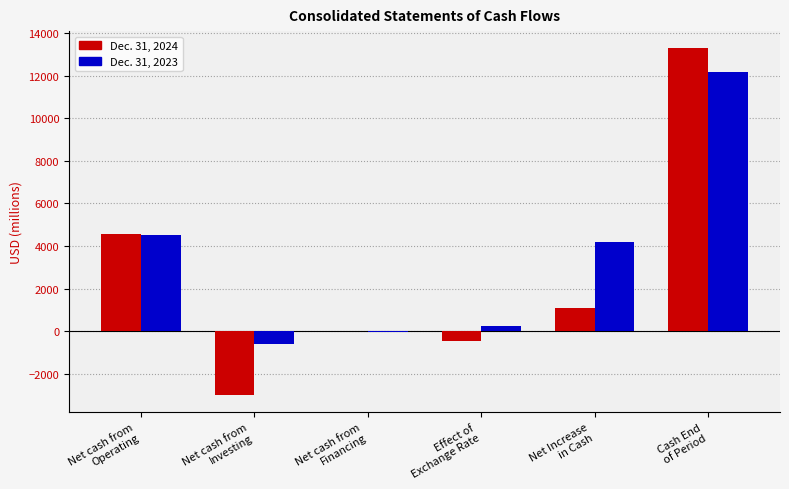

Reading right to left, transcribe all the data shown in this chart.

Dec. 31, 2024: 13271	1112	-452	-1	-2983	4548
Dec. 31, 2023: 12159	4184	249	-26	-576	4537